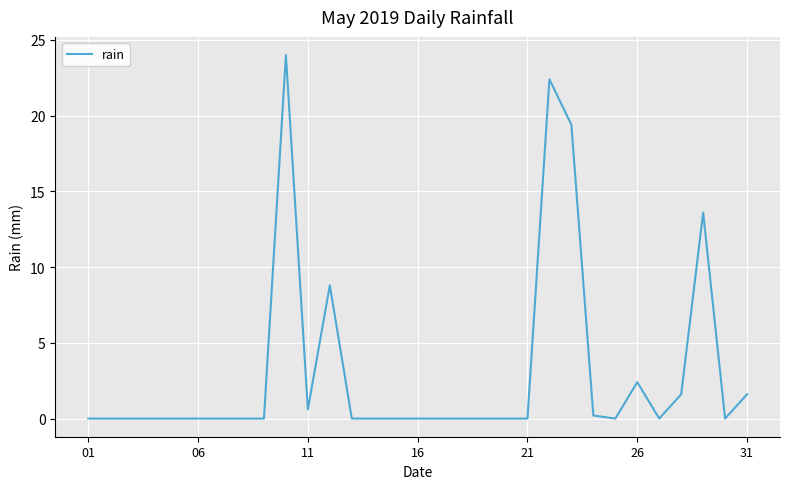

What is the difference between the maximum and minimum values?

24.0